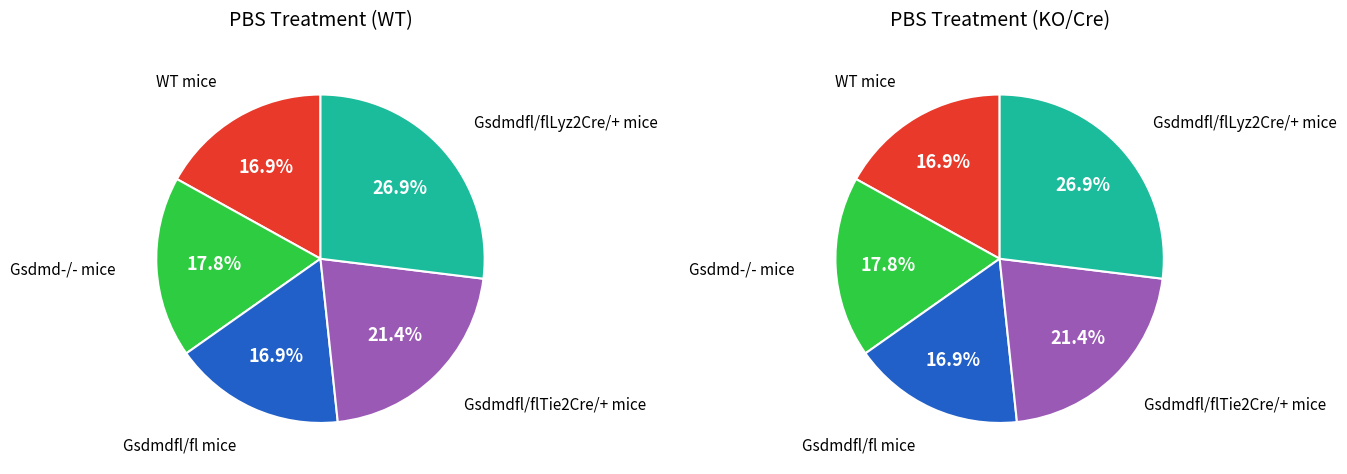

How many segments does this pie chart have?

5